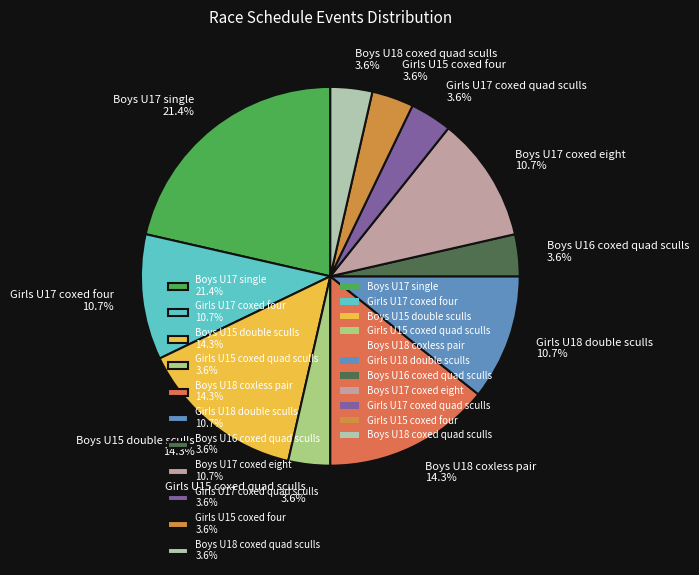

How many segments does this pie chart have?

11